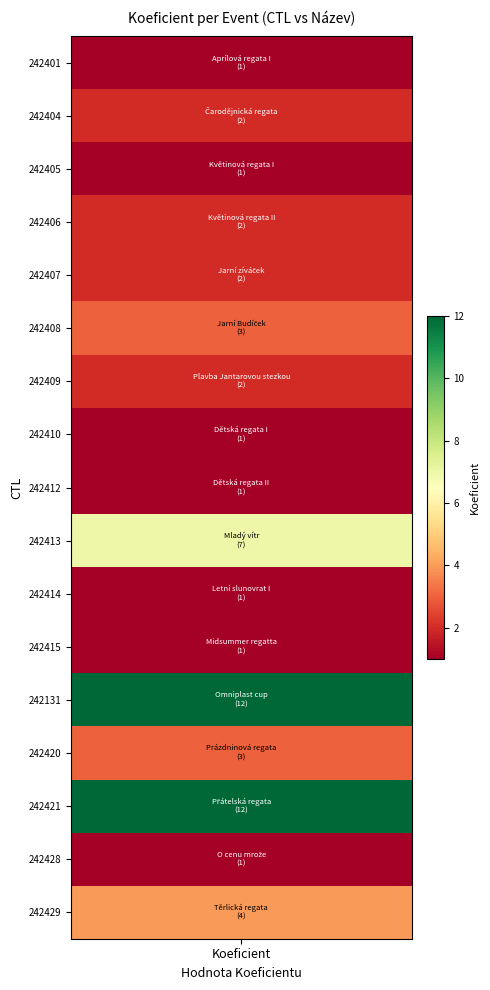

Reading left to right, list all the values displayed in this chart.

Aprílová regata I=1	Čarodějnická regata=2	Květinová regata I=1	Květinová regata II=2	Jarní zíváček=2	Jarní Budíček=3	Plavba Jantarovou stezkou=2	Dětská regata I=1	Dětská regata II=1	Mladý vítr=7	Letní slunovrat I=1	Midsummer regatta=1	Omniplast cup=12	Prázdninová regata=3	Přátelská regata=12	O cenu mrože=1	Těrlická regata=4